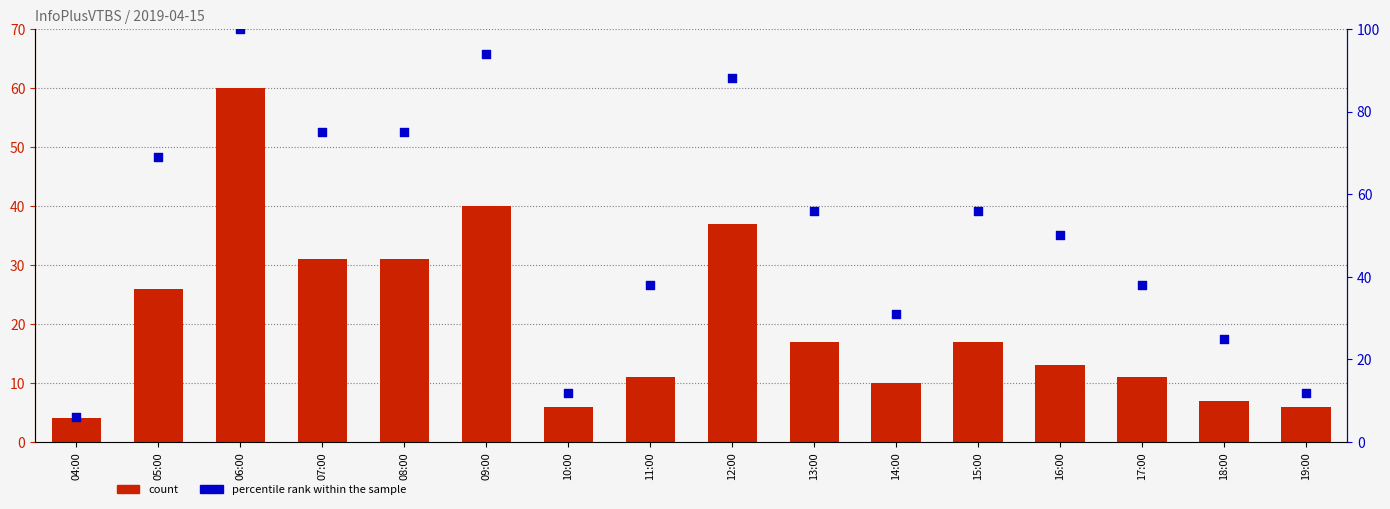

Which series has the largest total across all categories?

percentile rank within the sample